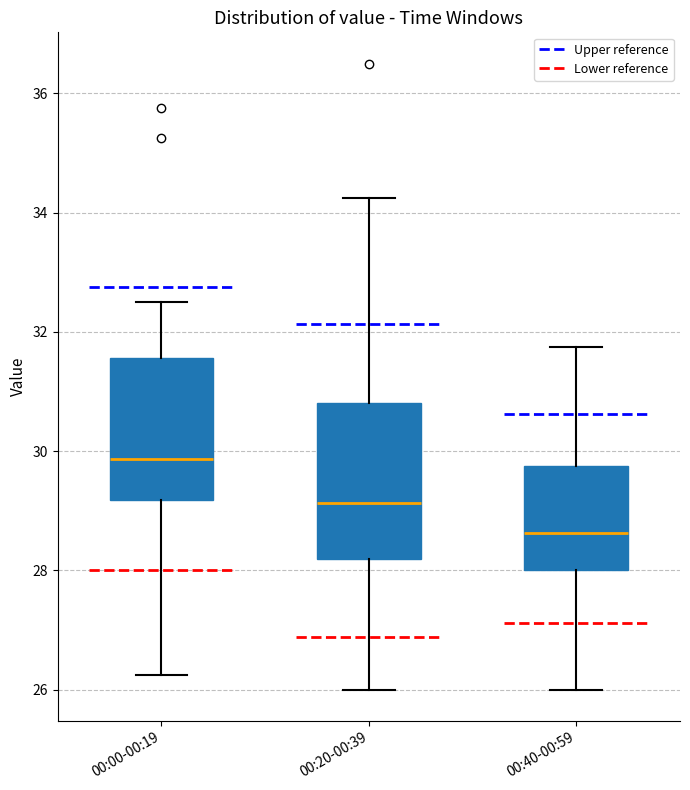

Which box's median line is the lowest?

00:40-00:59